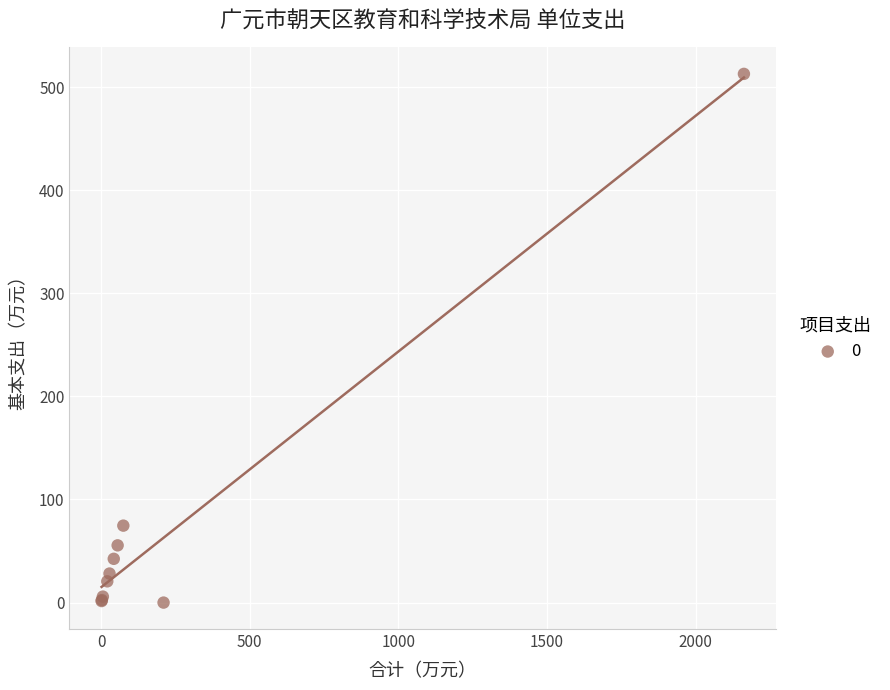

What Y value in the scatter plot is closest to 256?

74.6